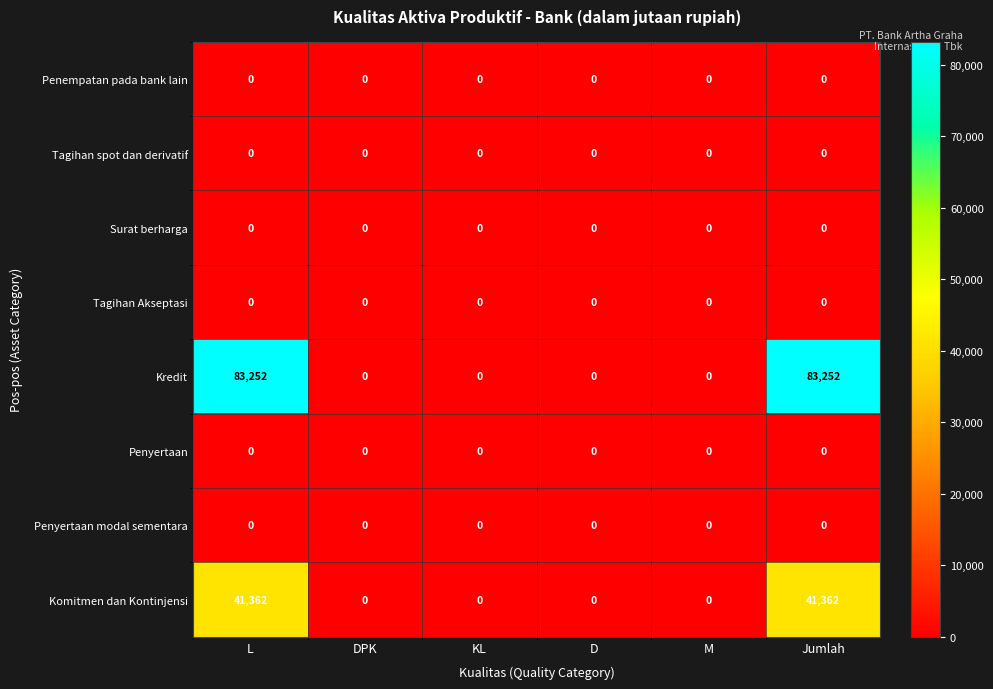

What is the highest value of the Komitmen dan Kontinjensi series?

41362